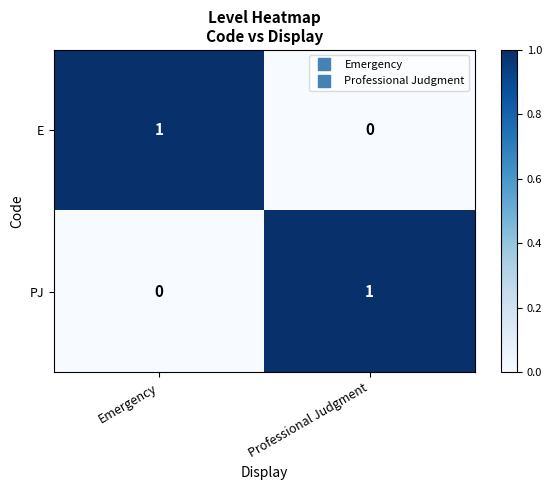

What is the total value across all series at Emergency?

1